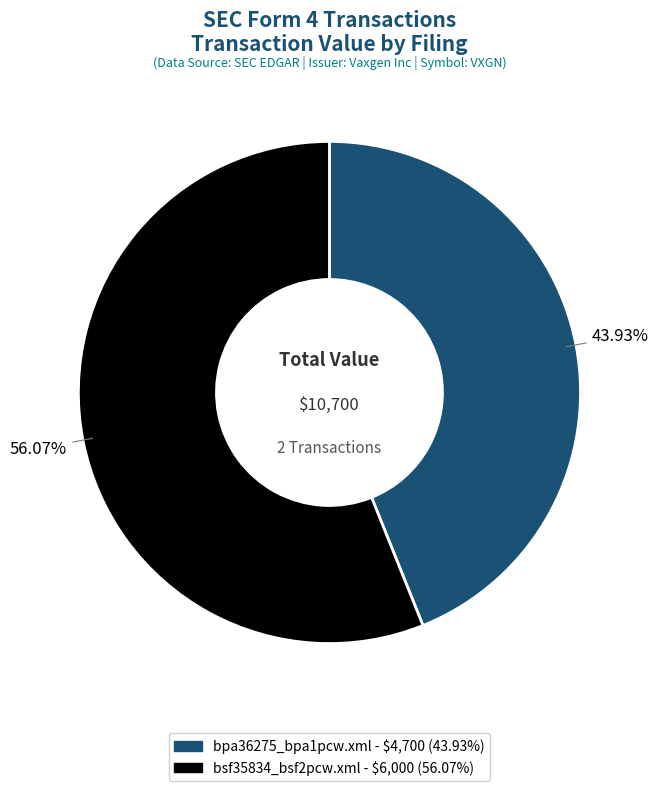

Rank the categories by value from lowest to highest.

bpa36275_bpa1pcw.xml, bsf35834_bsf2pcw.xml